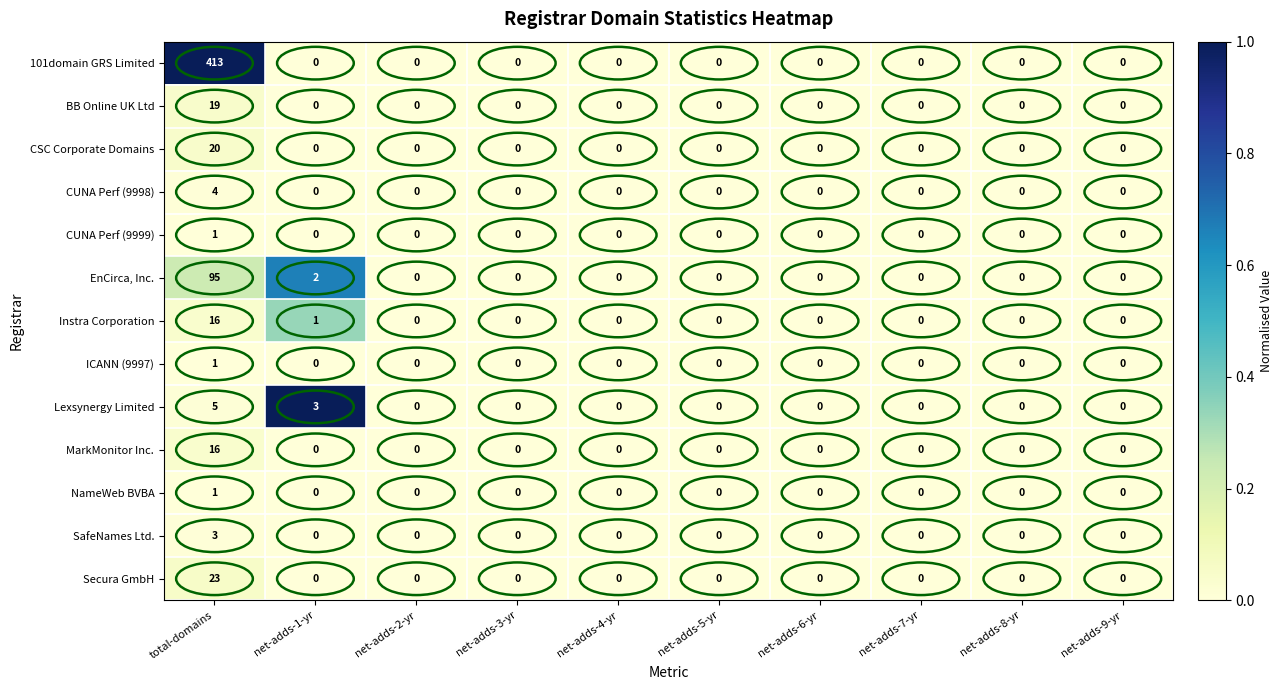

At which category is the sum across all series the highest?

total-domains